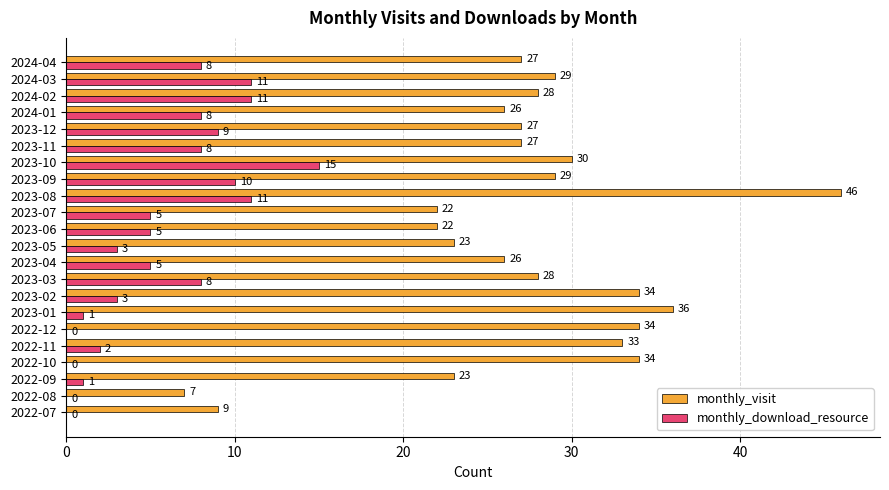

True or false: monthly_visit has a value of 48 at 2022-10.

False